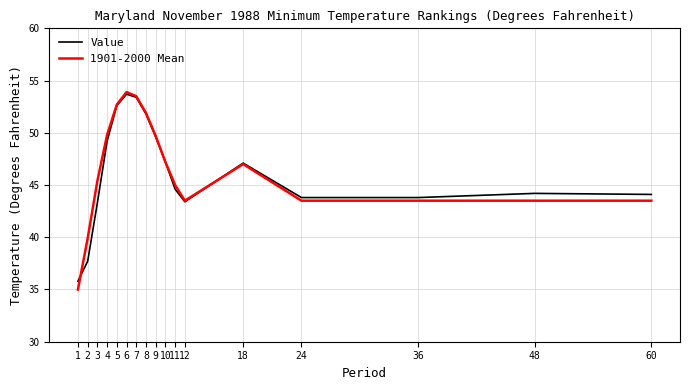

Where is the first local minimum for Value?

12